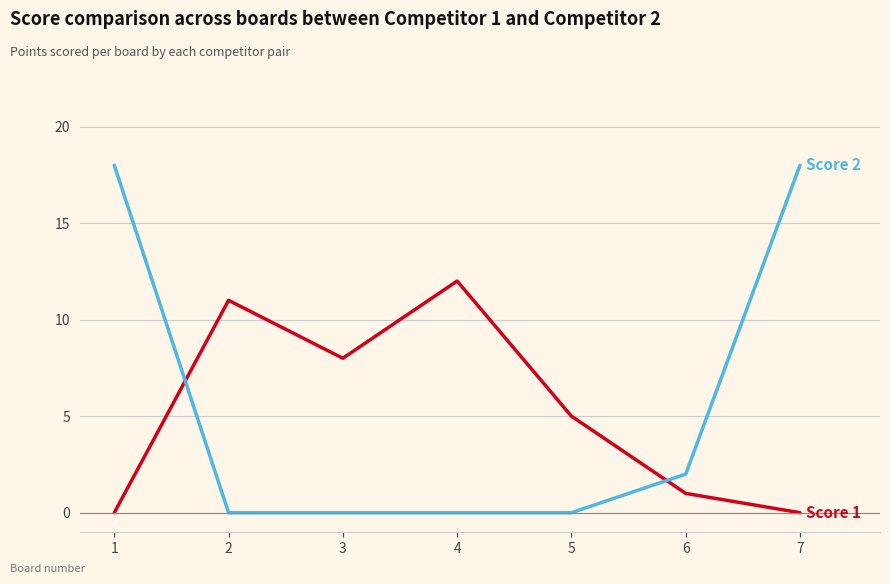

What is the difference between the highest and lowest values at 3?

8